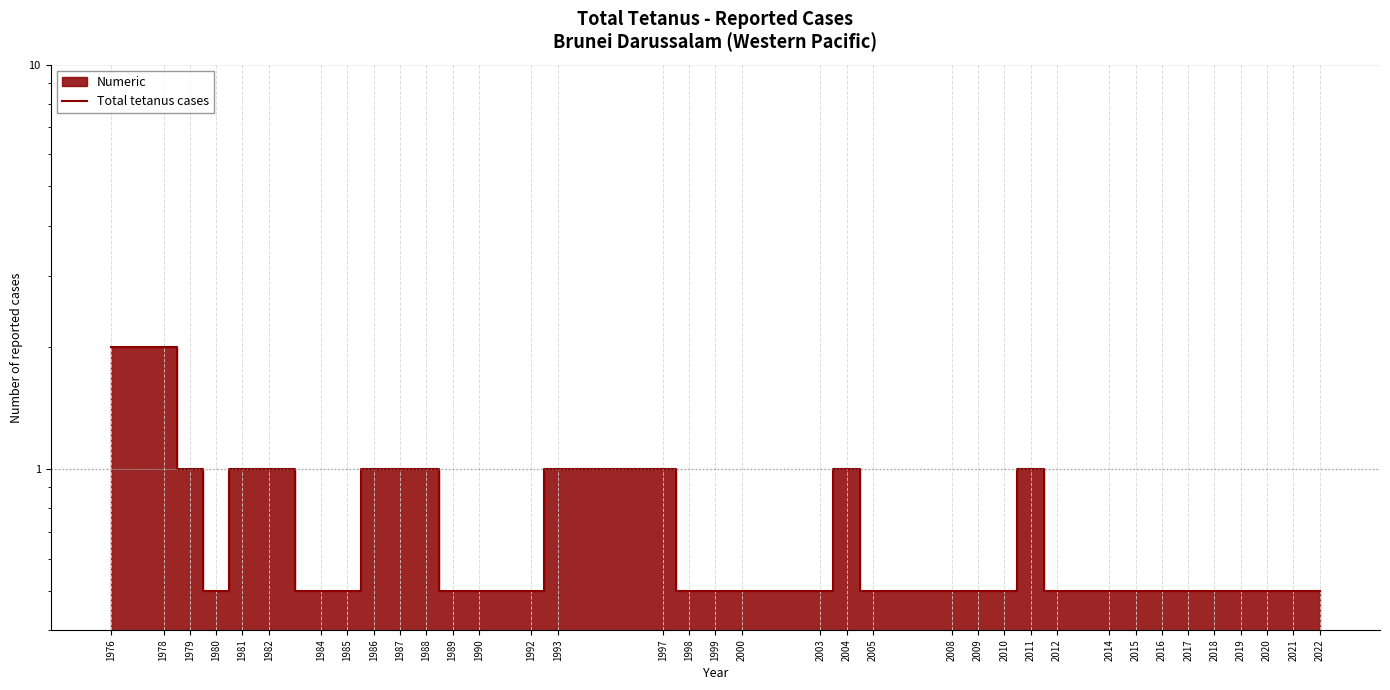

Between 1989 and 1987, which is larger?

1987